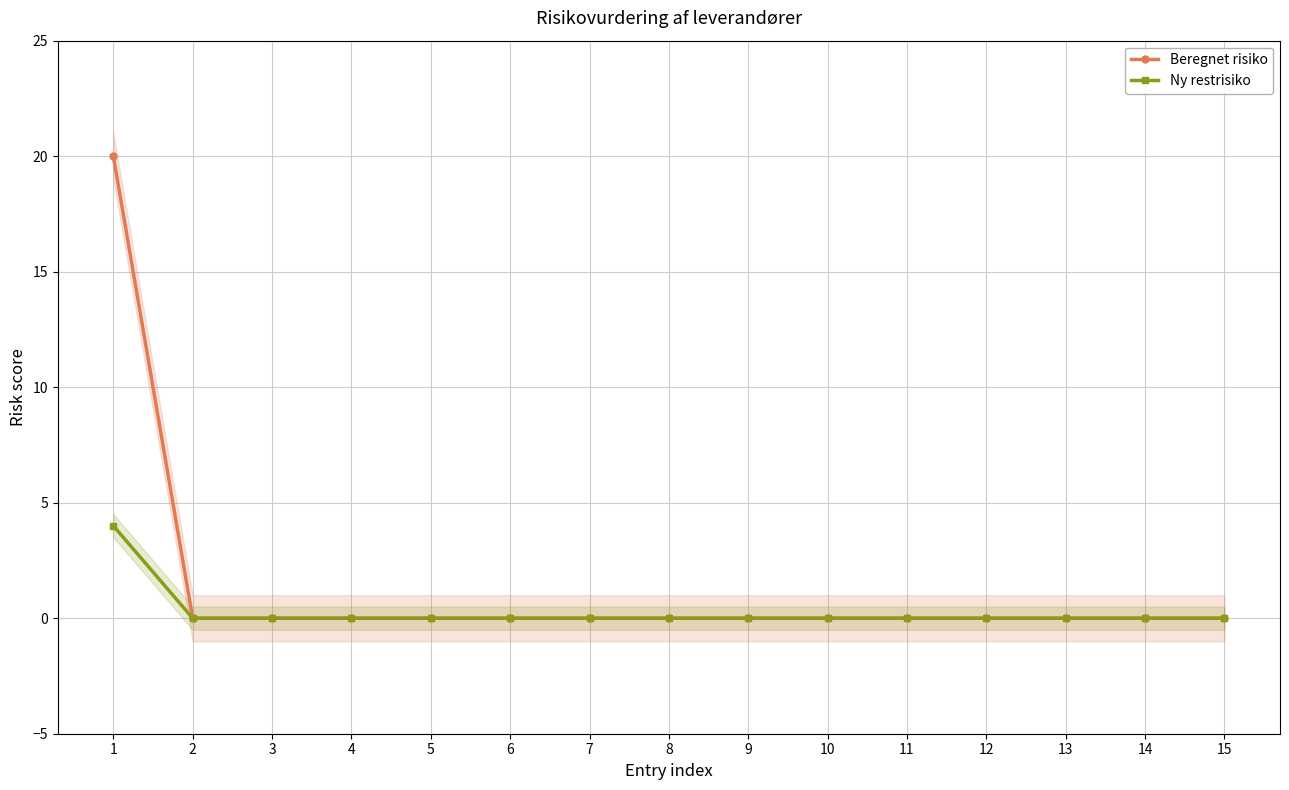

True or false: Beregnet risiko has a value of 0 at 12.

True